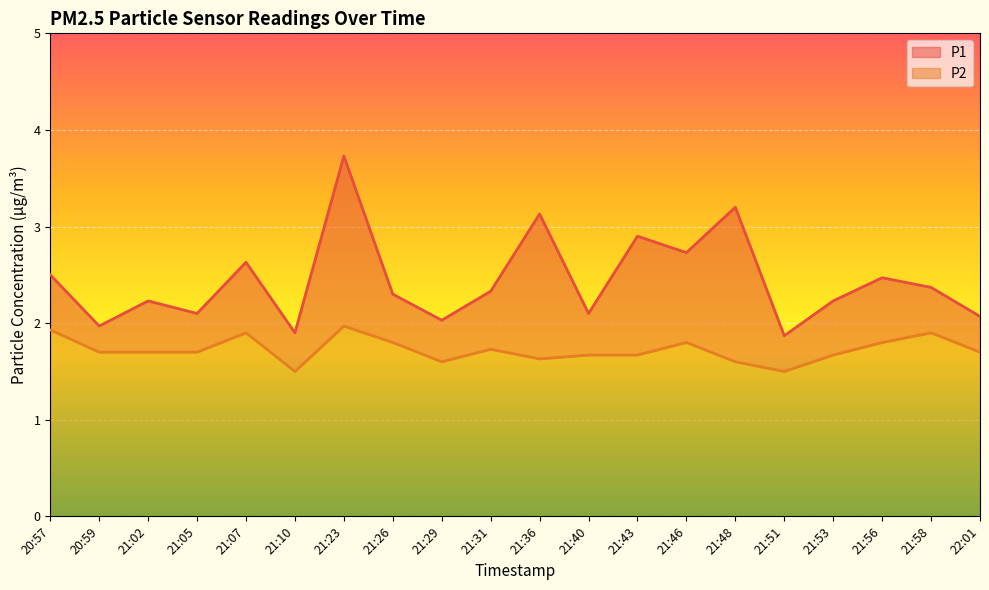

What is the label of the 6th point from the right?

21:48